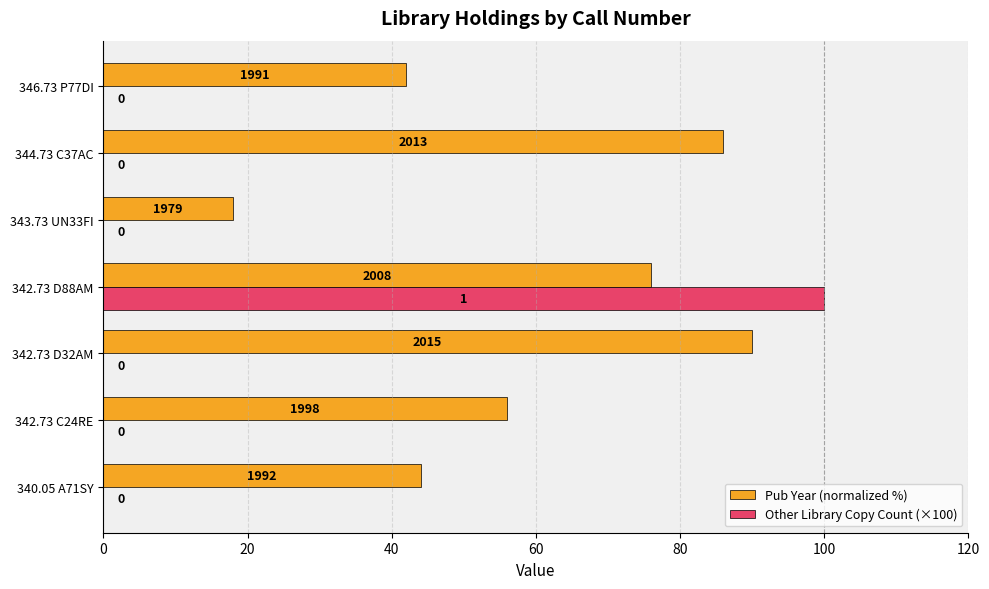

At how many categories does at least one series exceed 59?

3